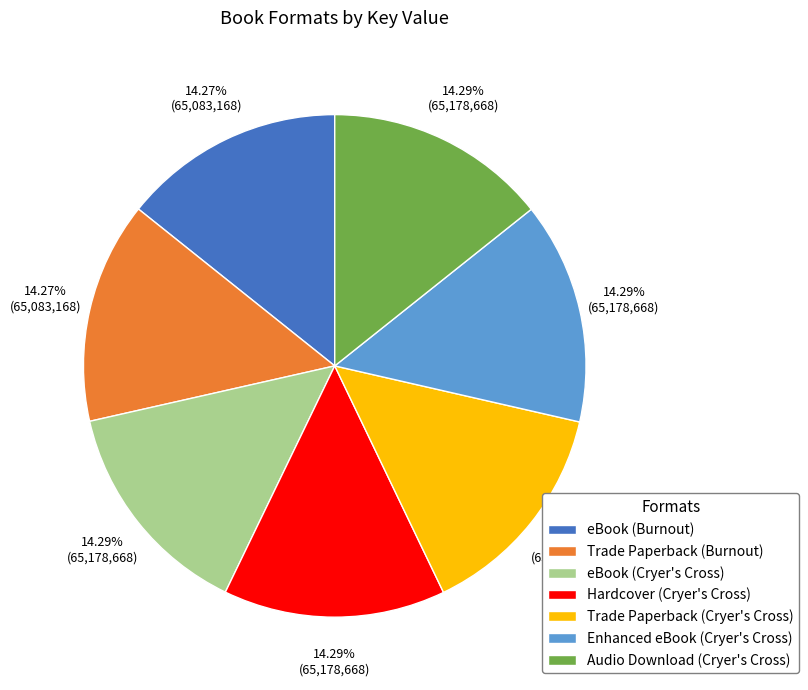

Is Audio Download (Cryer's Cross) the majority of the pie?

No